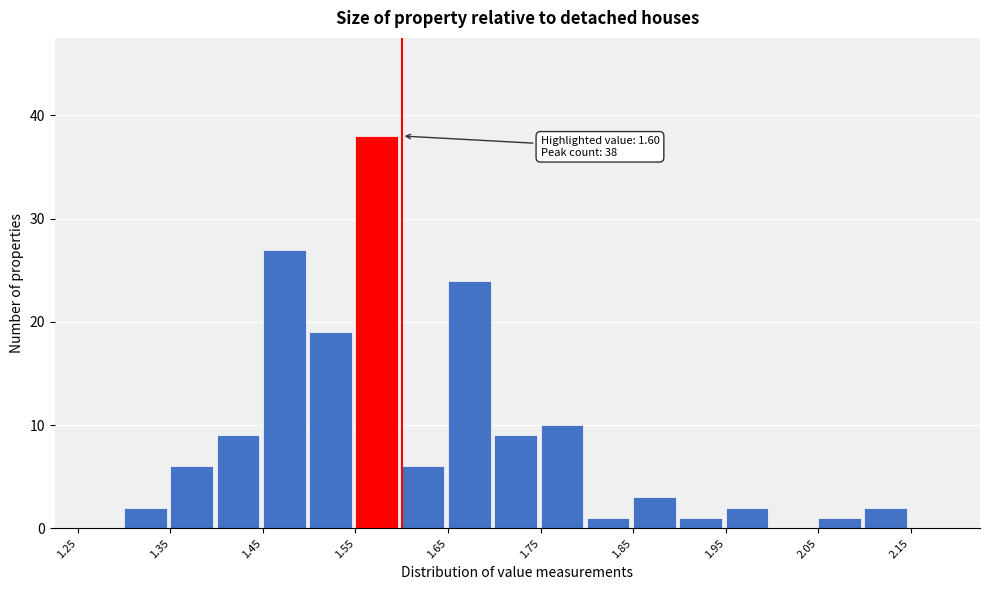

Over which range of the x-axis is the bar tallest?

1.55 to 1.60